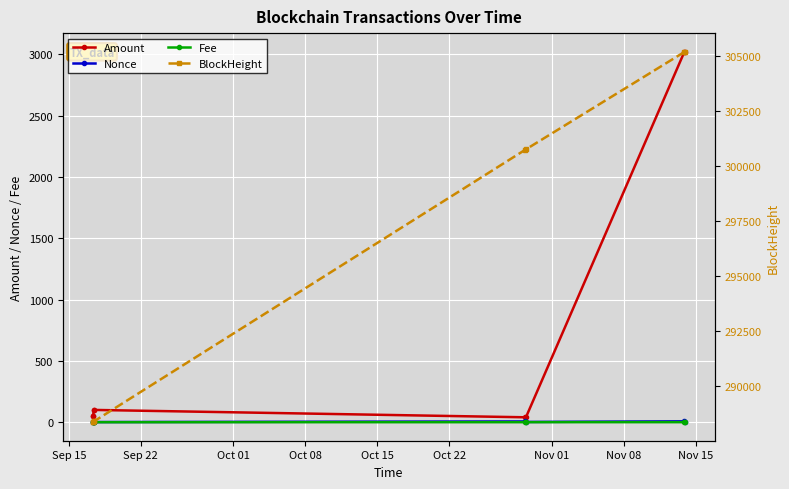

True or false: Fee has more than 0 interior local peaks.

True